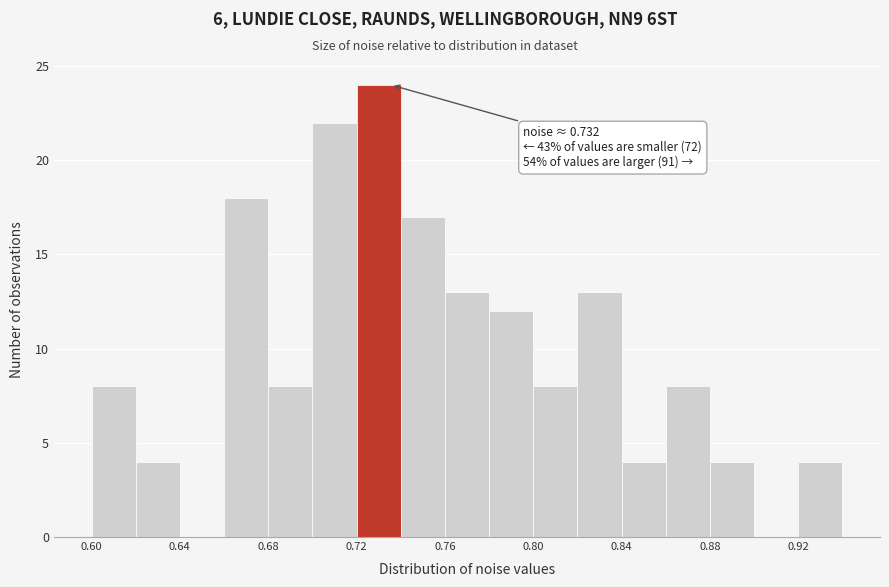

Over which range of the x-axis is the bar tallest?

0.715 to 0.735